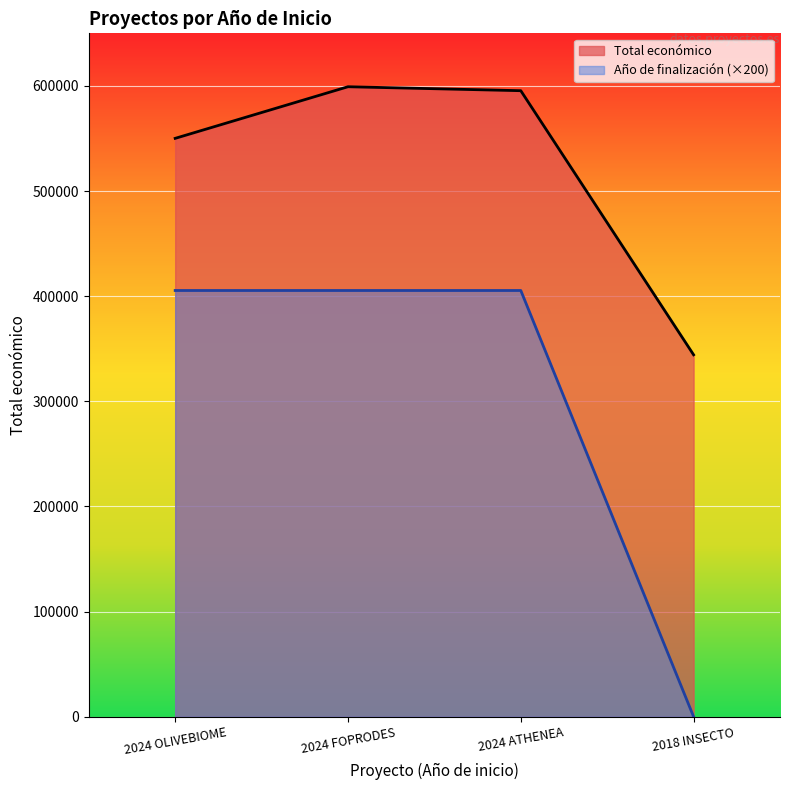

True or false: Año de finalización has a value of 0 at 2018 INSECTO.

True